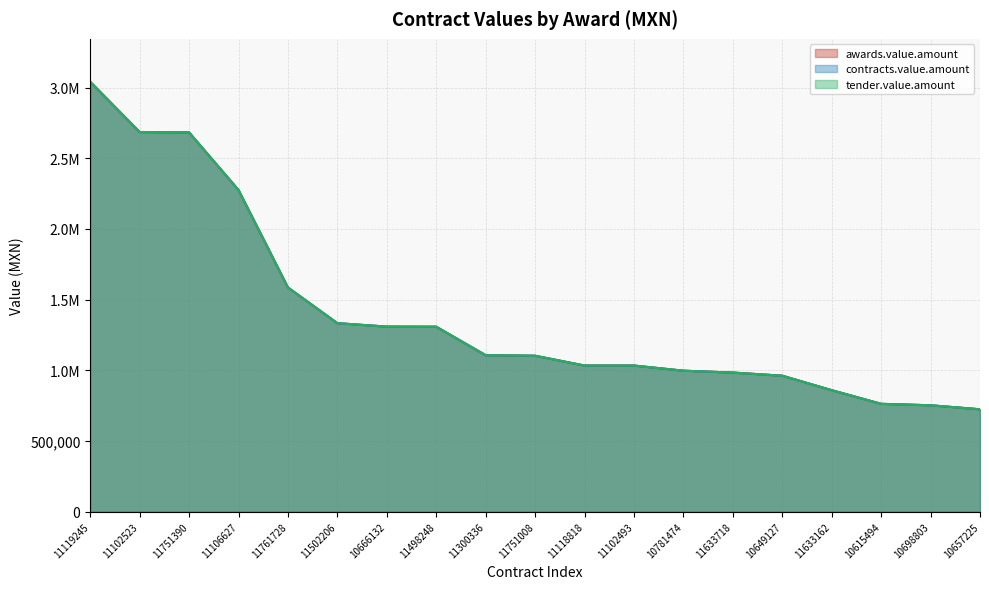

True or false: awards.value.amount has more than 2 interior local peaks.

False